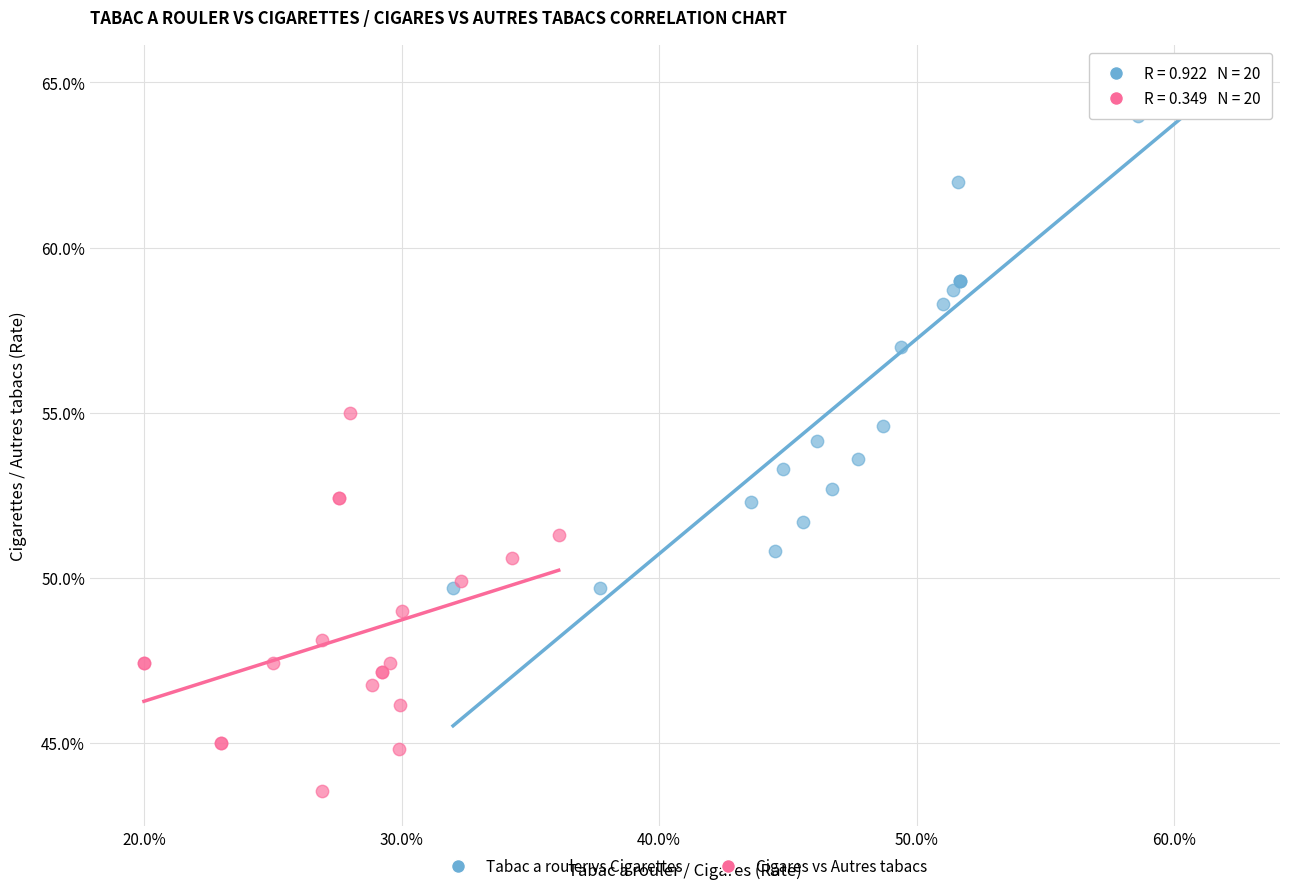

What are all the series names shown in the legend?

Tabac a rouler vs Cigarettes, Cigares vs Autres tabacs